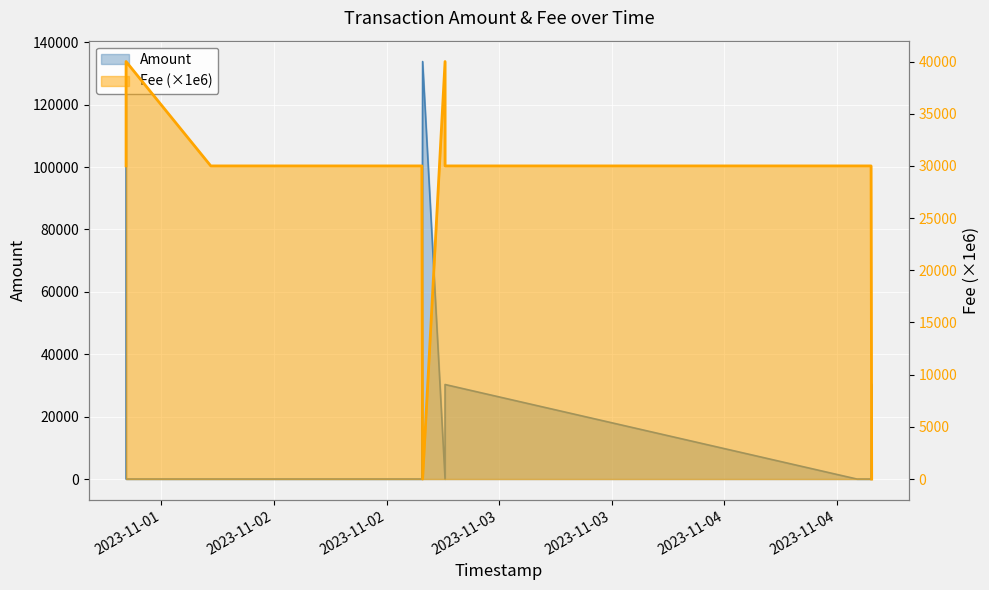

How many times do Amount and Fee (×1e6) cross each other?

6